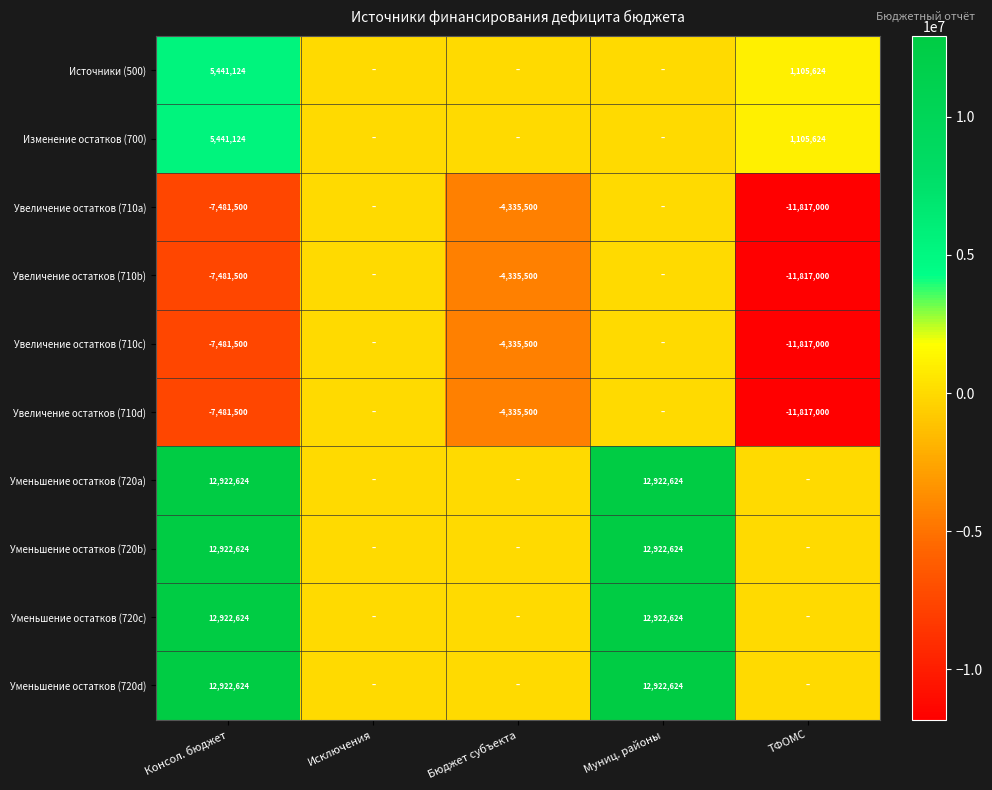

The value of Уменьшение остатков (720d) at Консол. бюджет is 12922624. True or false?

True